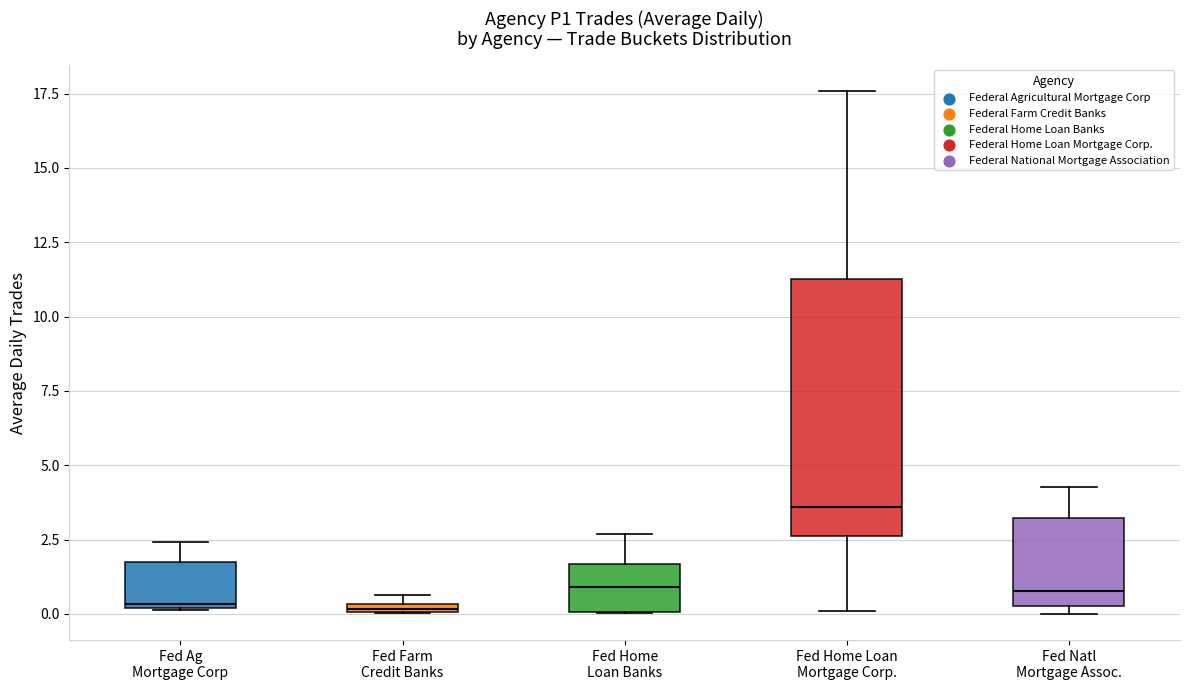

Comparing the boxes themselves (not the whiskers), which one is the tallest?

Fed Home Loan Mortgage Corp.